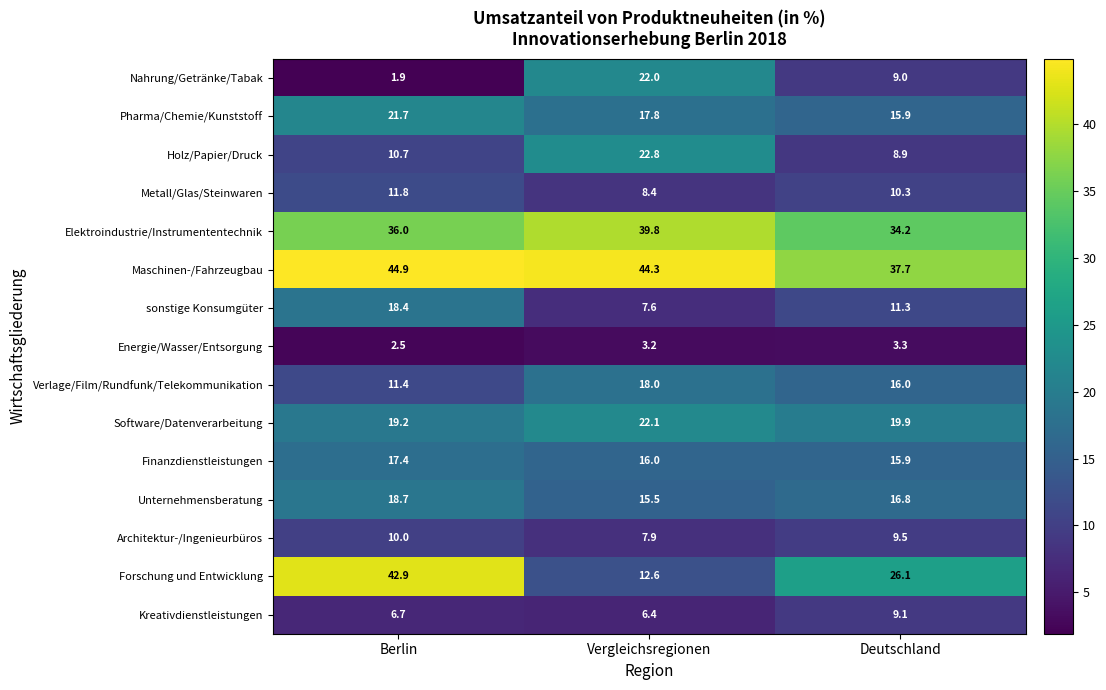

Which series has the largest total across all categories?

Maschinen-/Fahrzeugbau